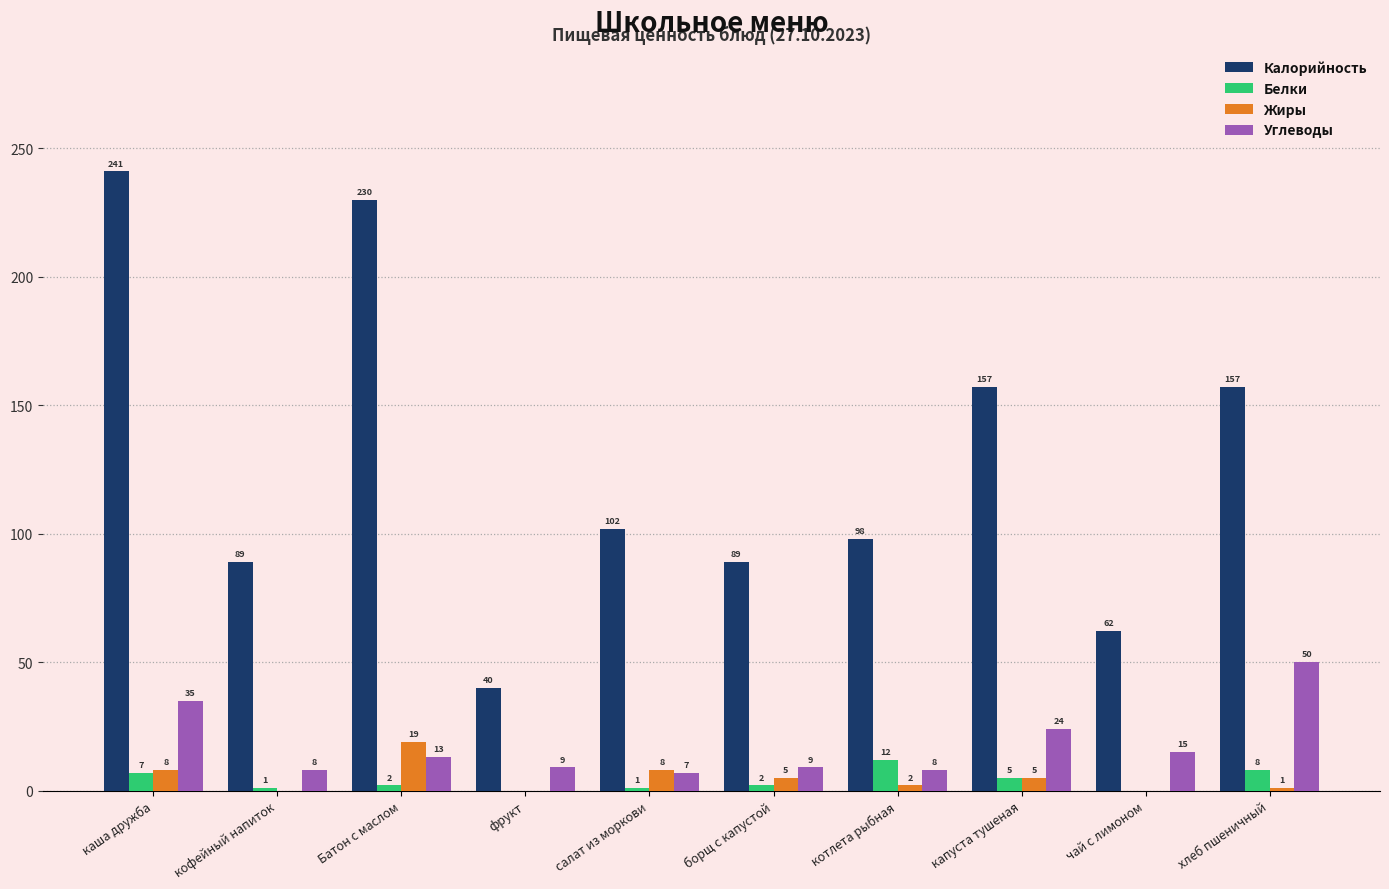

How many distinct data groups are displayed?

4